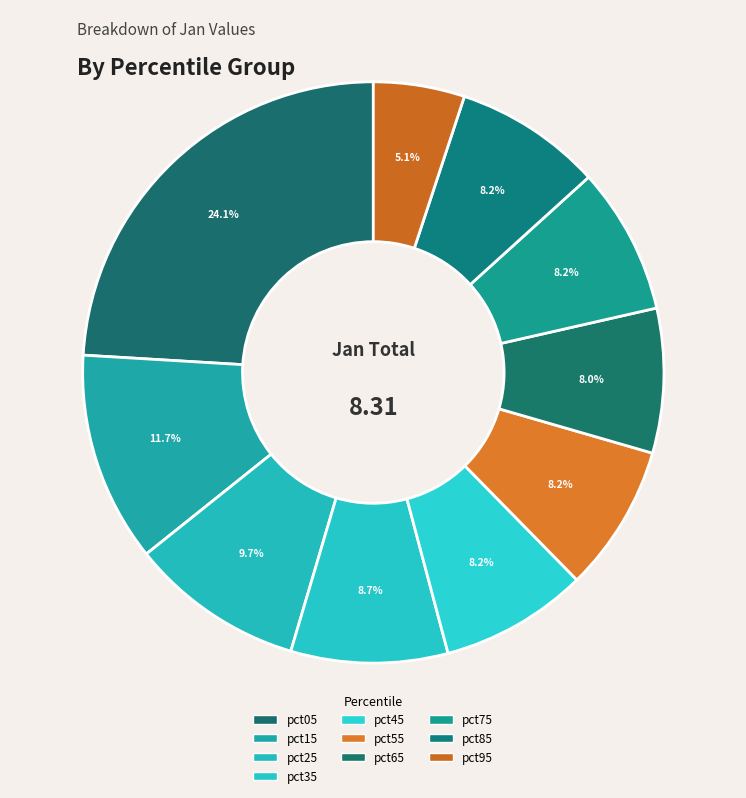

Between pct75 and pct65, which is larger?

pct75